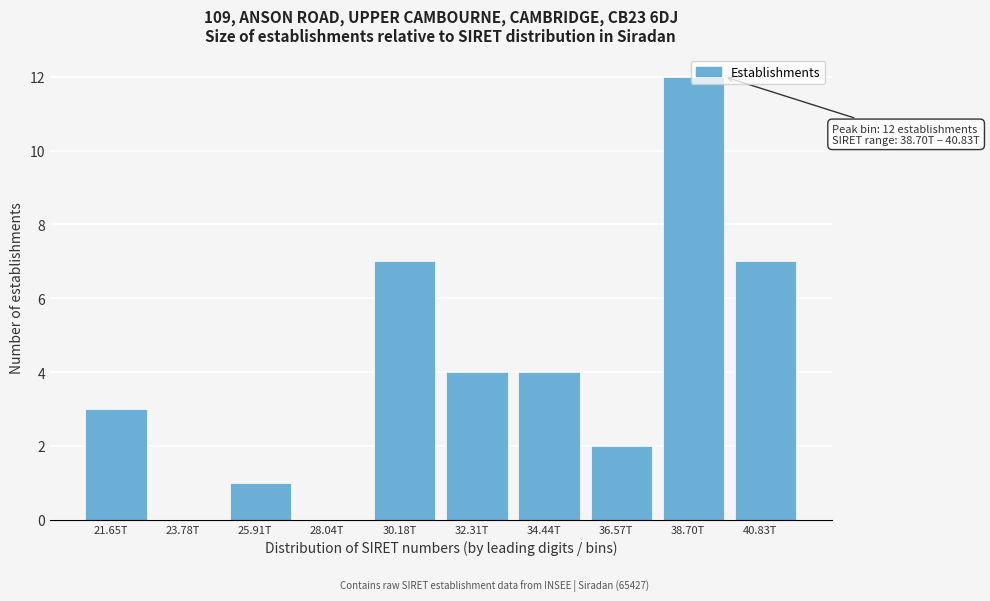

What is the sum of the values at 21.65T and 40.83T?

10